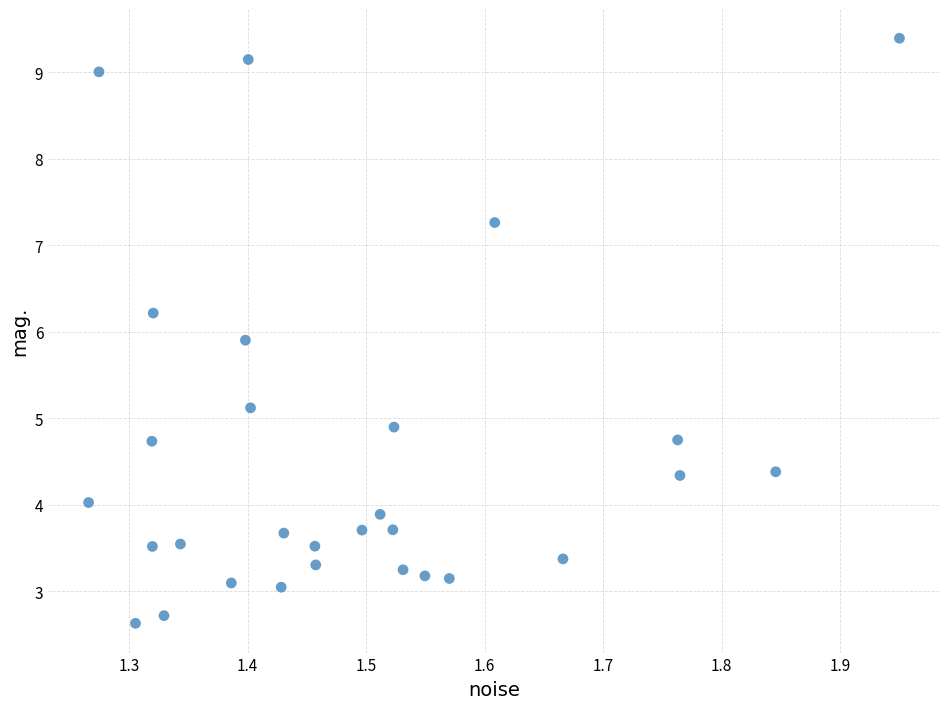

What Y value in the scatter plot is closest to 6?

5.9